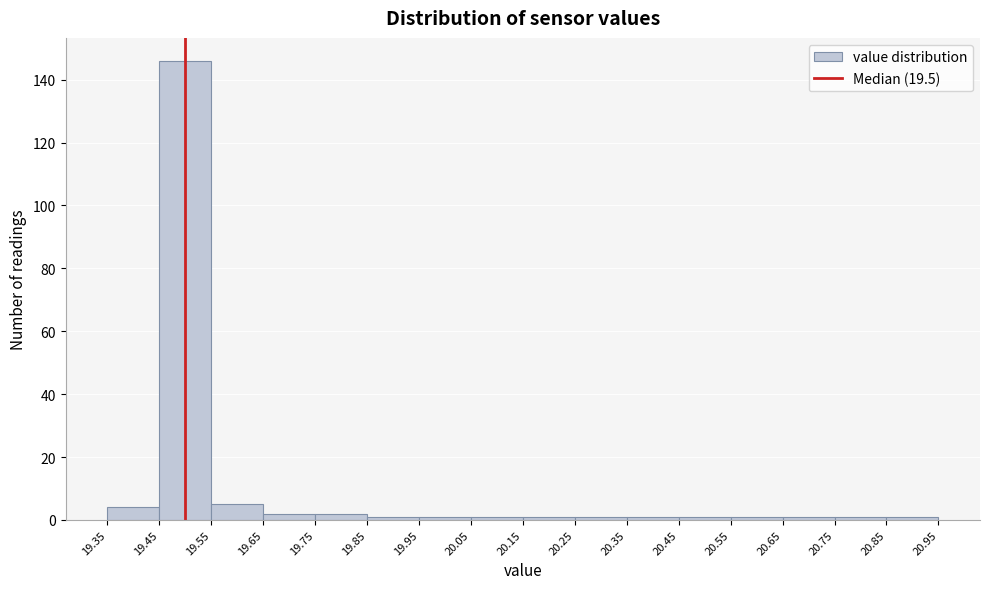

Reading left to right, transcribe this chart: for each bar, give the range it covers on the x-axis and its height. The values are not printed on the chart, so give them approximately, as read against the axis.

19.35 to 19.45: 4
19.45 to 19.55: 146
19.55 to 19.65: 6
19.65 to 19.75: 2
19.75 to 19.85: 2
19.85 to 19.95: under 2
19.95 to 20.05: under 2
20.05 to 20.15: under 2
20.15 to 20.25: under 2
20.25 to 20.35: under 2
20.35 to 20.45: under 2
20.45 to 20.55: under 2
20.55 to 20.65: under 2
20.65 to 20.75: under 2
20.75 to 20.85: under 2
20.85 to 20.95: under 2